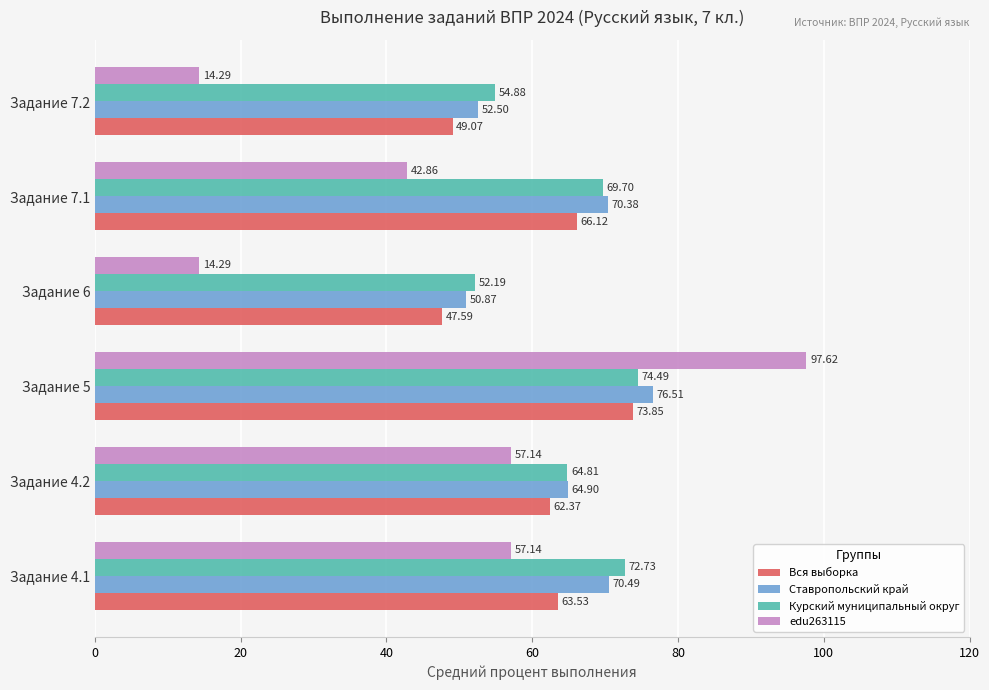

Which series has the largest total across all categories?

Курский муниципальный округ